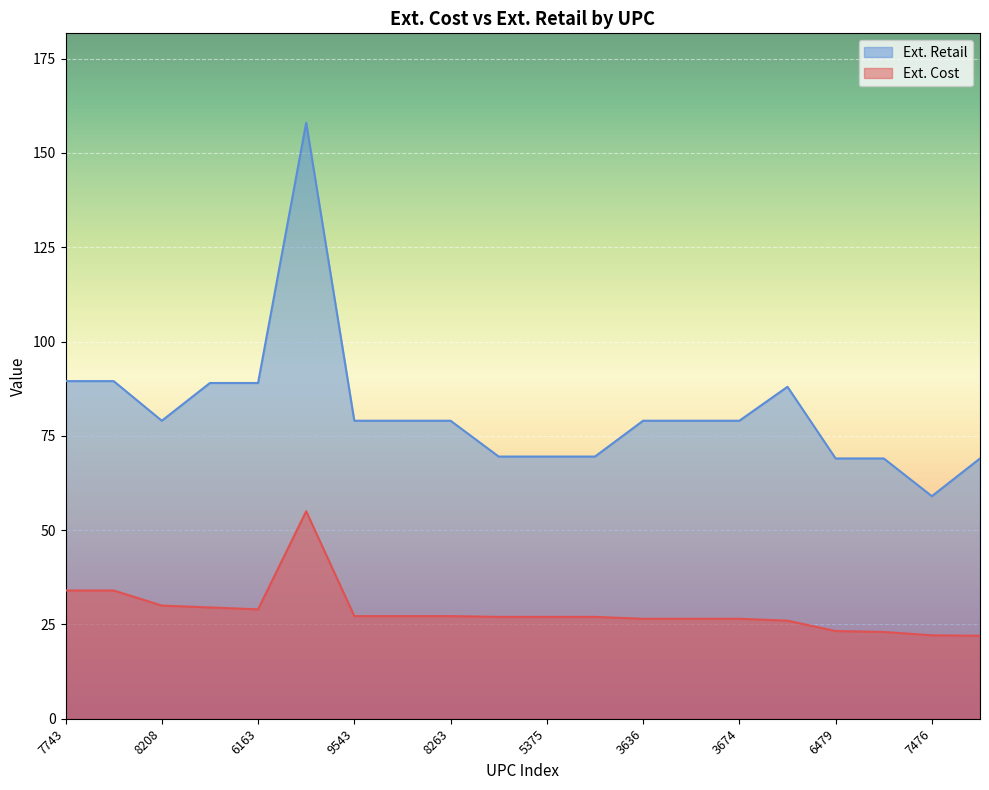

What is the difference between the highest and lowest values at 7476?

36.9